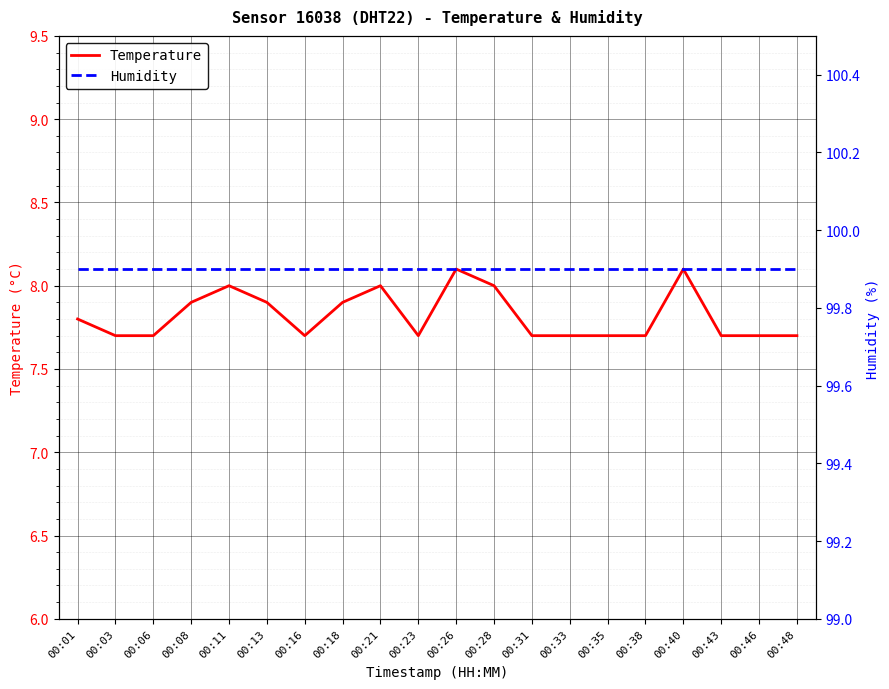

Which series changed the most between 00:11 and 00:48?

Temperature